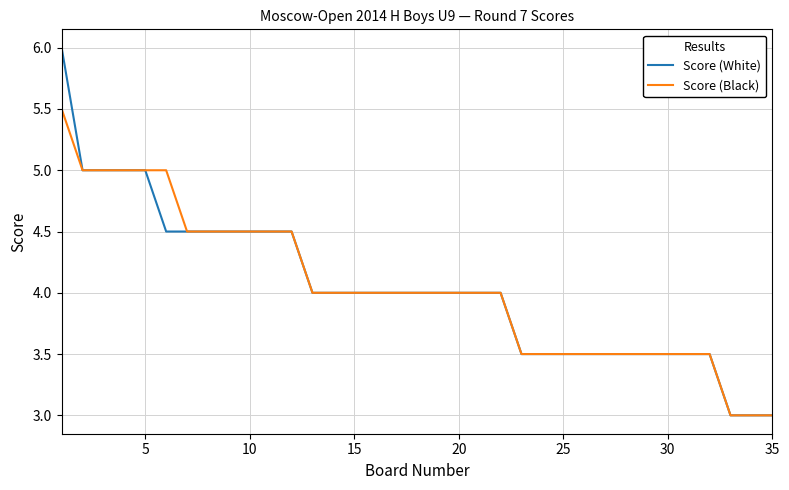

What is the greatest value displayed?

6.0